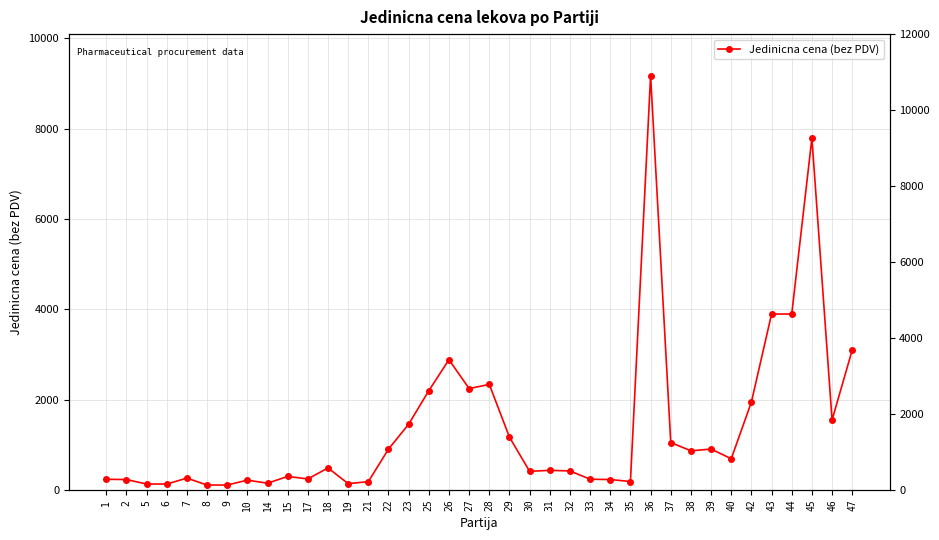

Where does the data first go above 488?

18